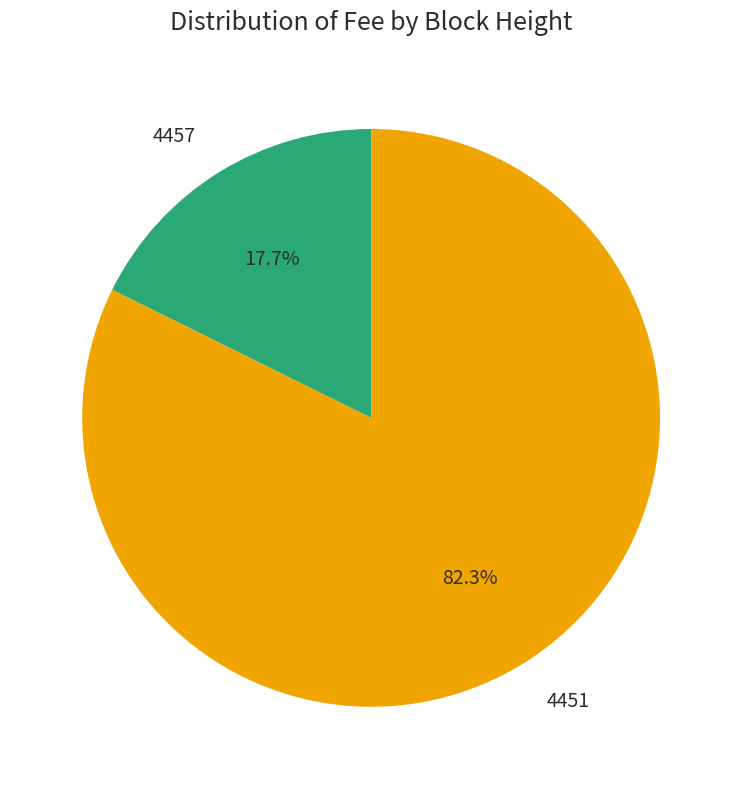

What is the total percentage of 4451 and 4457?

100.0%